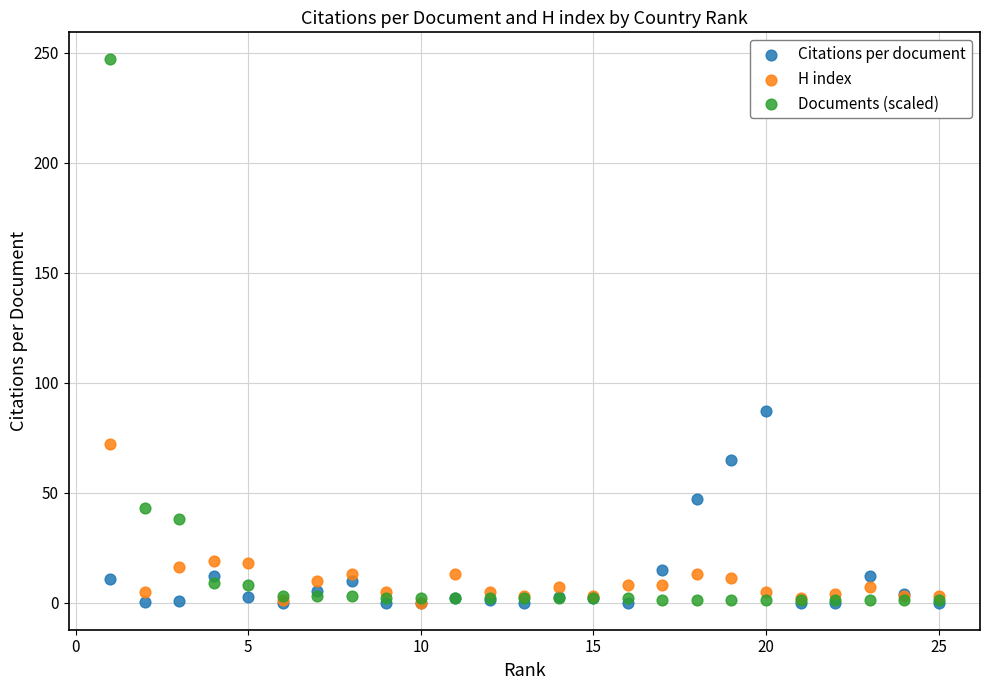

Which series contains the highest Y value?

Documents (scaled)